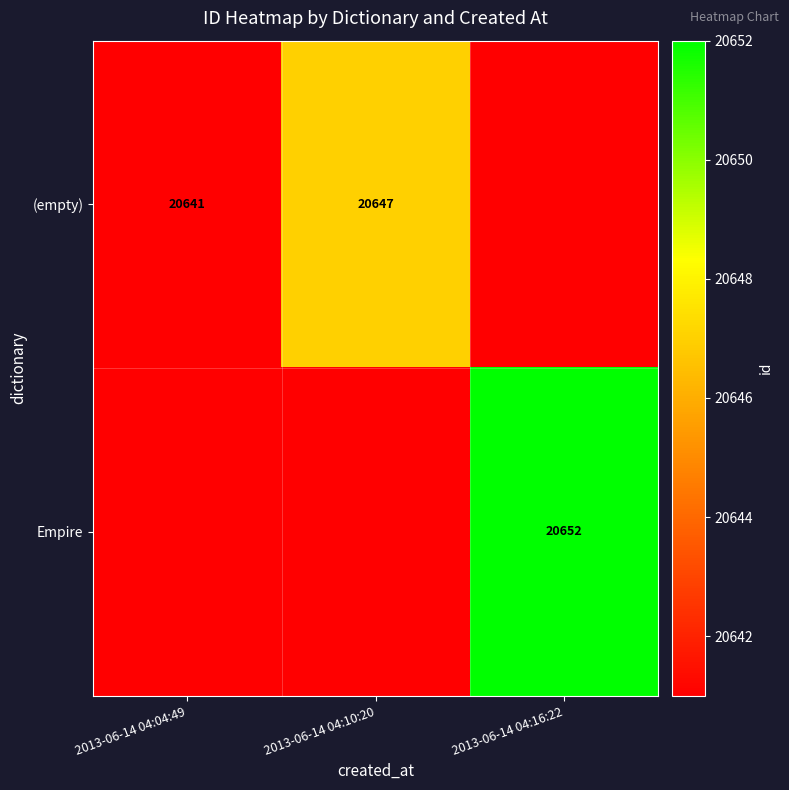

True or false: (empty) has a value of 28755.5 at 2013-06-14 04:10:20.

False